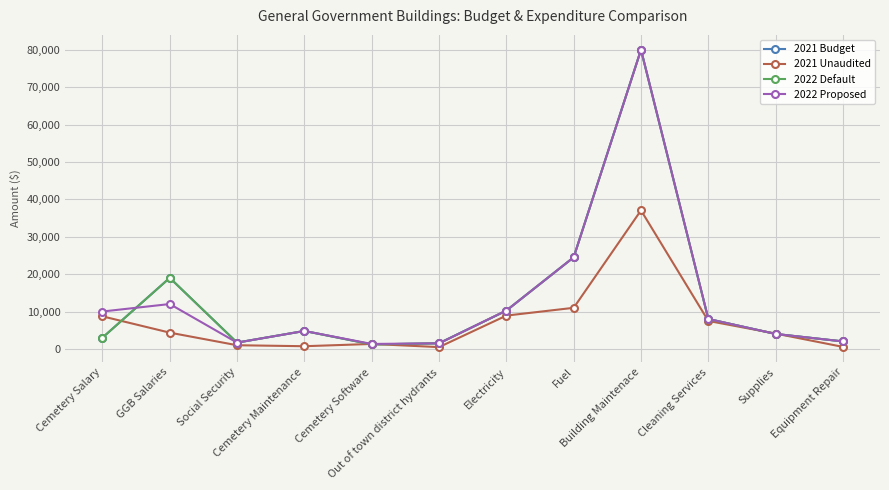

Does the chart have visible grid lines?

Yes